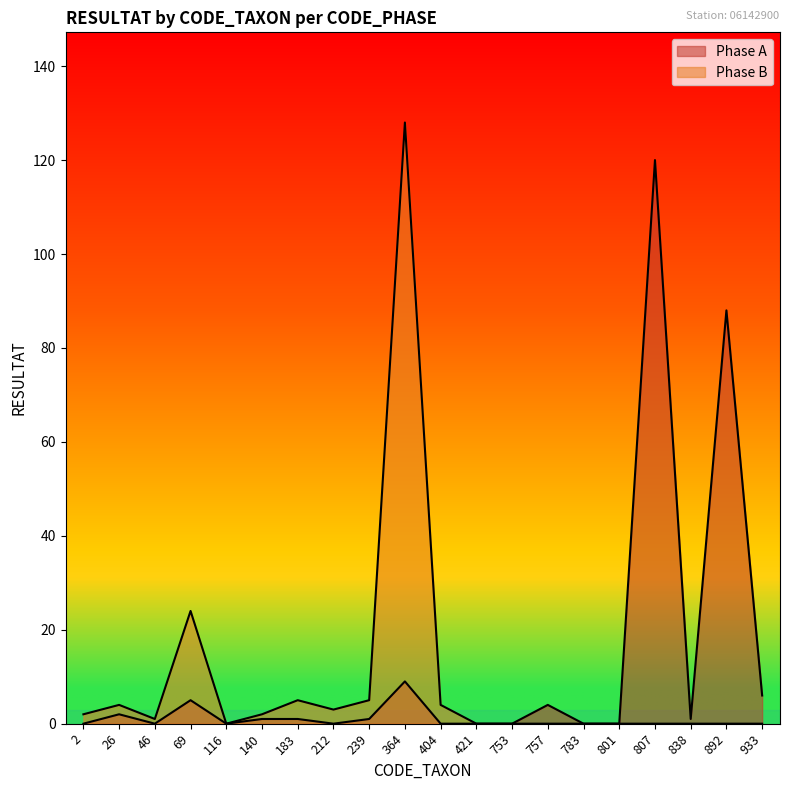

Reading left to right, transcribe all the data shown in this chart.

Phase A: 0	2	0	5	0	1	1	0	1	9	0	0	0	4	0	0	120	1	88	6
Phase B: 2	4	1	24	0	2	5	3	5	128	4	0	0	0	0	0	0	0	0	0